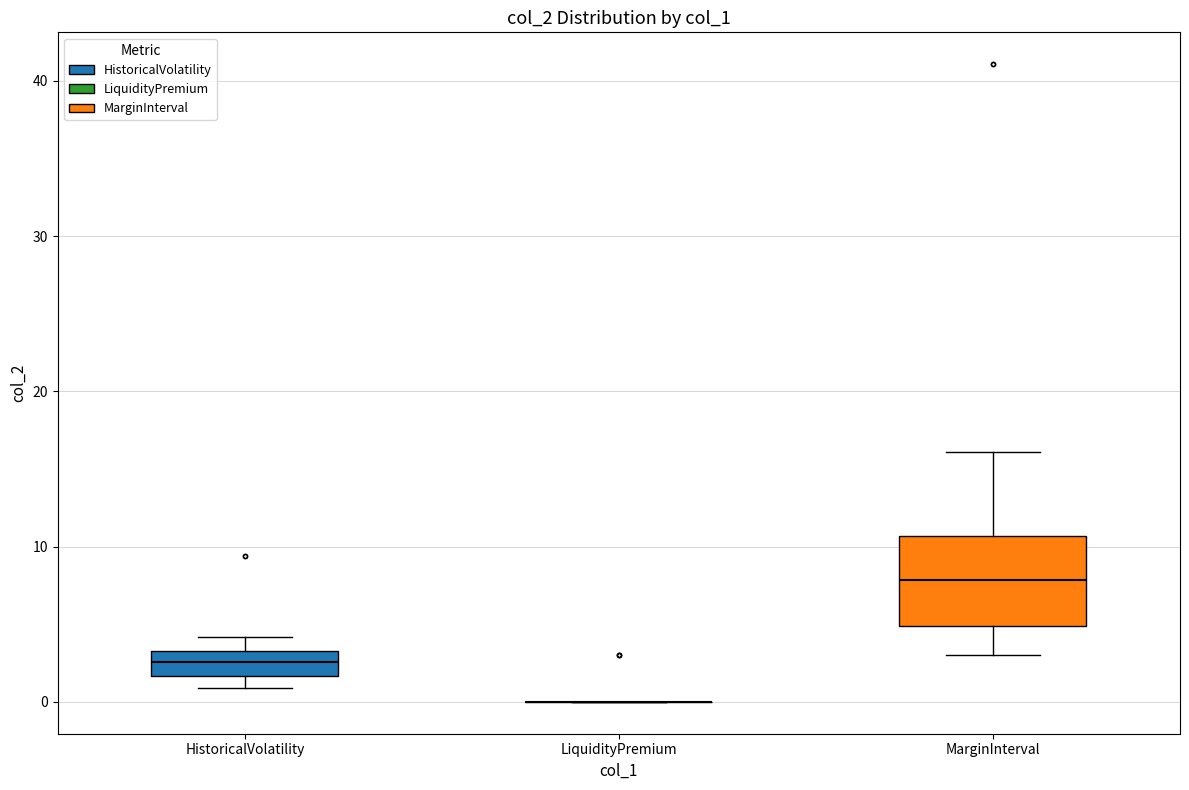

Reading left to right, transcribe this box plot: for each box, give where its median line is, the range the box spans, and where its two whiskers end, as read against the y-axis. The values are not printed on the chart, so give them approximately, as read against the axis.

HistoricalVolatility: median 3 (inside the box), box 2 to 3, whiskers 1 to 4
LiquidityPremium: box collapsed to a line at 0, whiskers 0 to 0
MarginInterval: median 8, box 5 to 11, whiskers 3 to 16